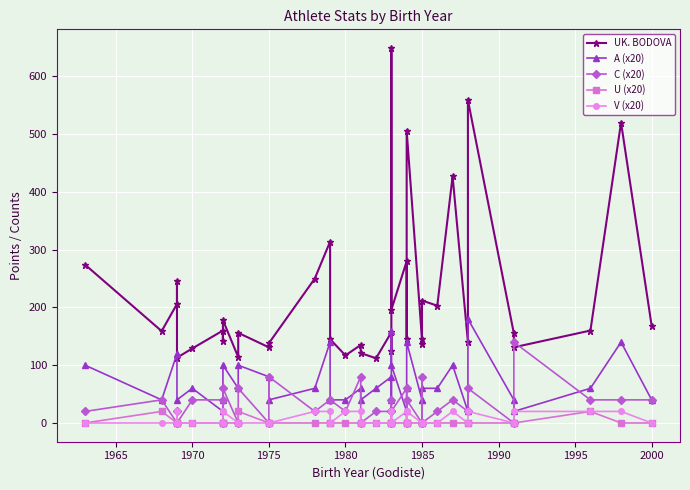

True or false: V (x20) and UK. BODOVA intersect in this chart.

False